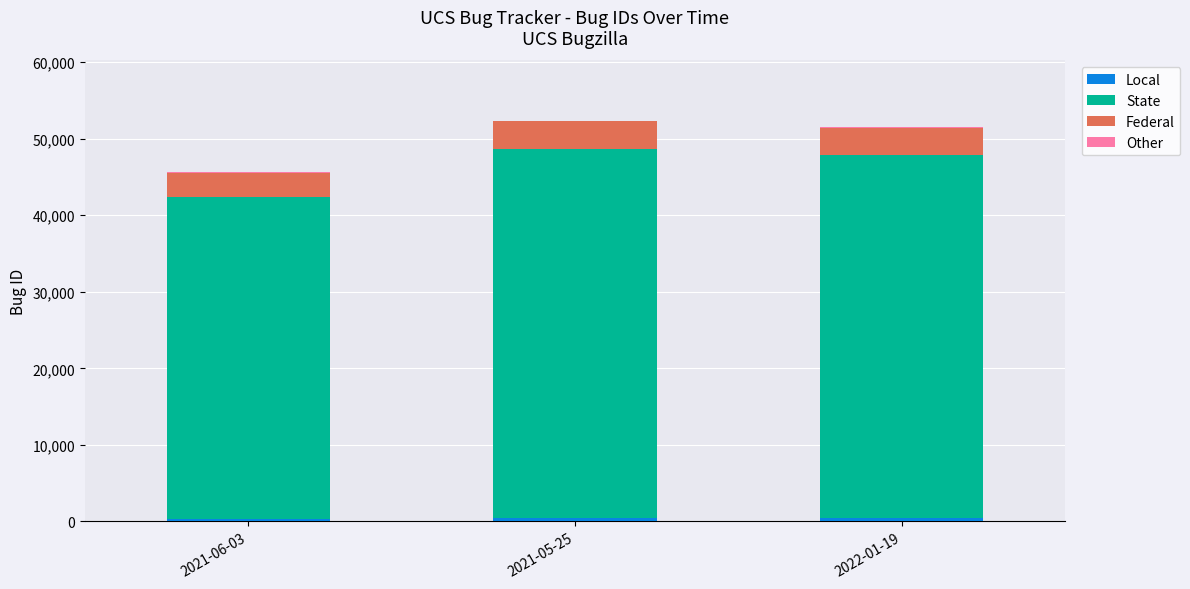

Is it true that Other equals 148.0 at 2021-06-03?

False